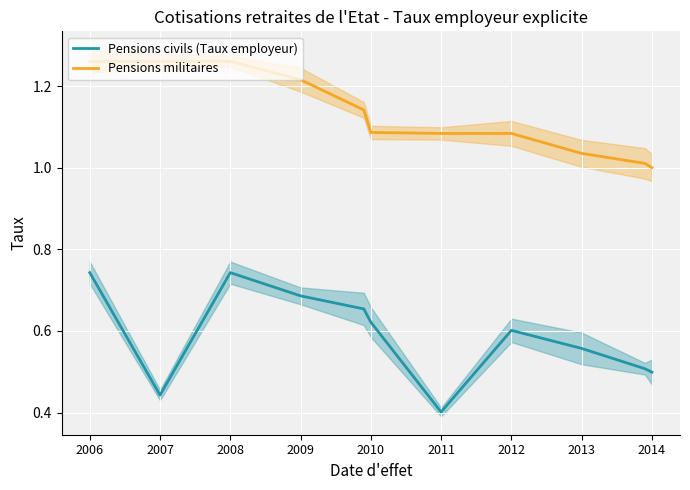

How many lines are shown in the chart?

2